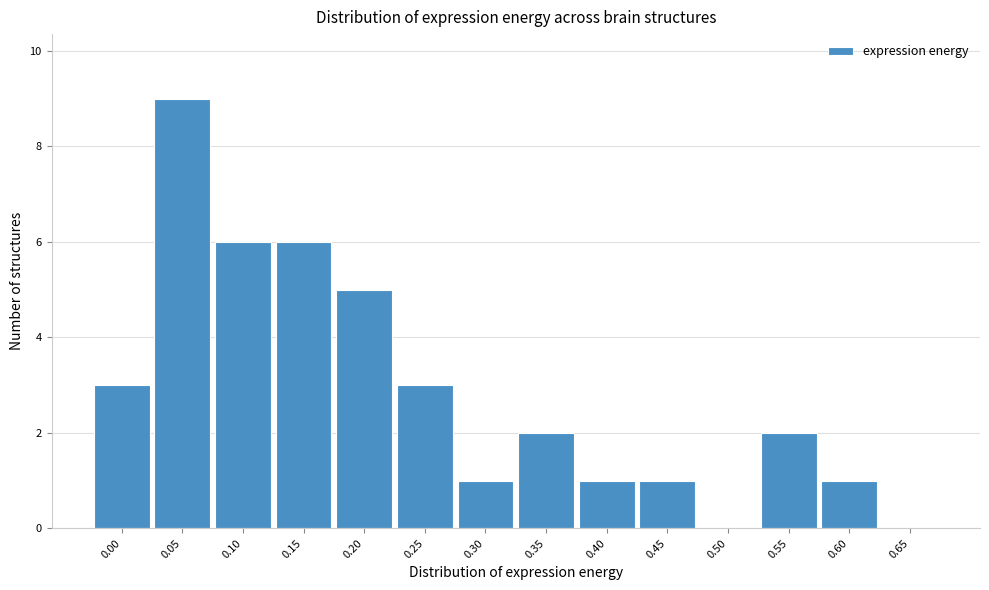

Reading right to left, transcribe all the data shown in this chart.

0.65=0	0.60=1	0.55=2	0.50=0	0.45=1	0.40=1	0.35=2	0.30=1	0.25=3	0.20=5	0.15=6	0.10=6	0.05=9	0.00=3